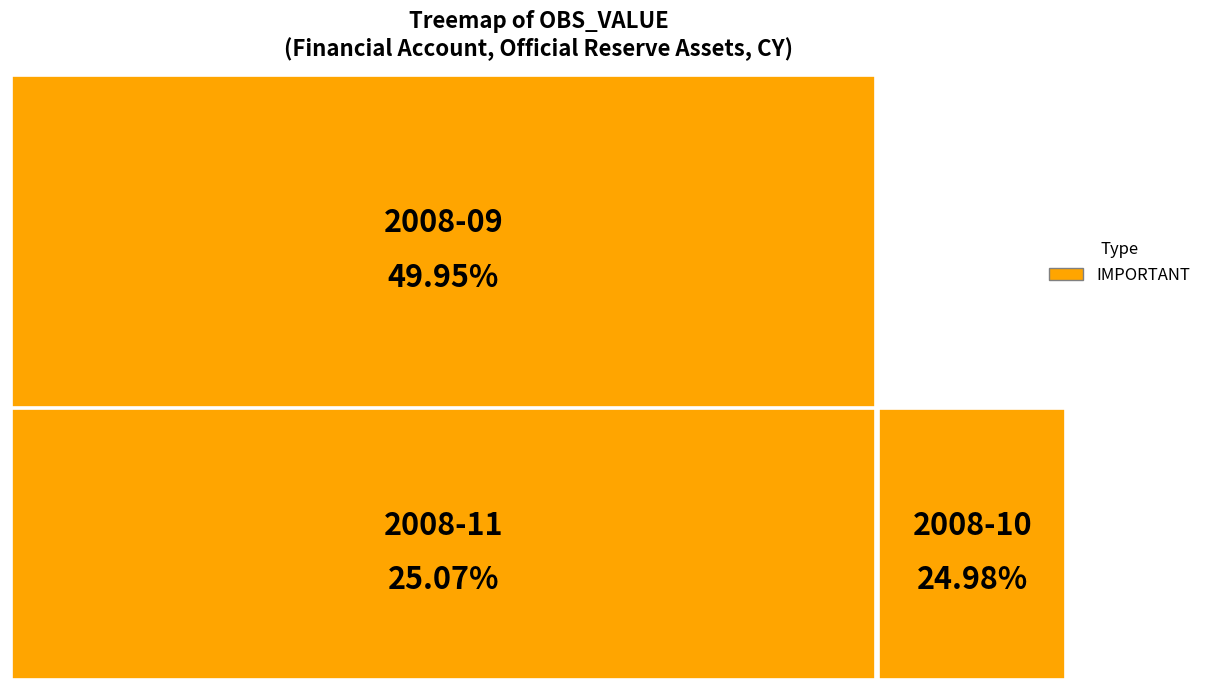

Does 2008-12 represent more than half of the total?

No